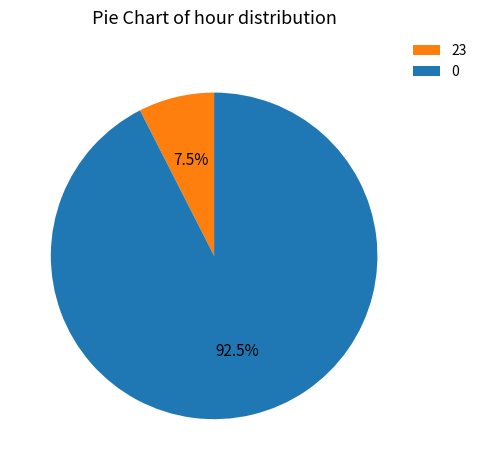

To the nearest percent, what is the difference between the 23 and 0 slice percentages?

85%